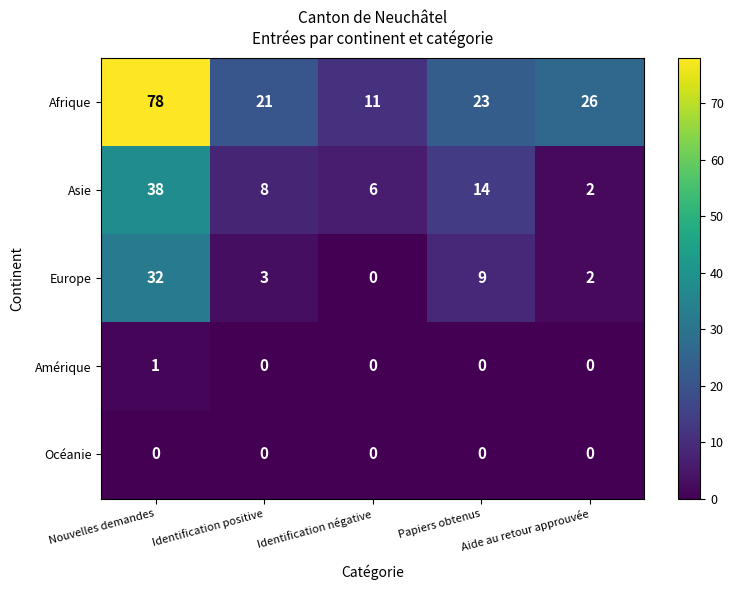

What is the difference between the maximum and second lowest values in the Afrique series?

57